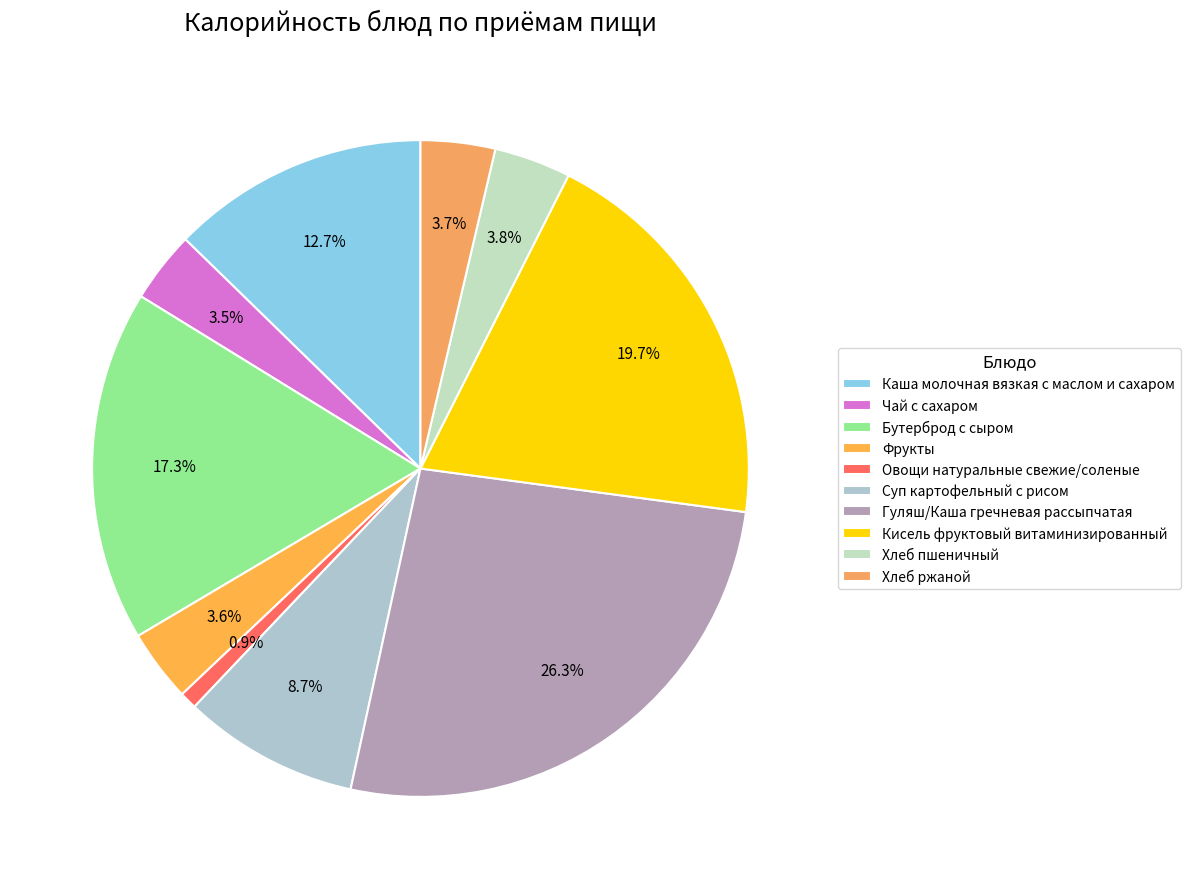

The Каша молочная вязкая с маслом и сахаром slice represents 13% of the pie. True or false?

True